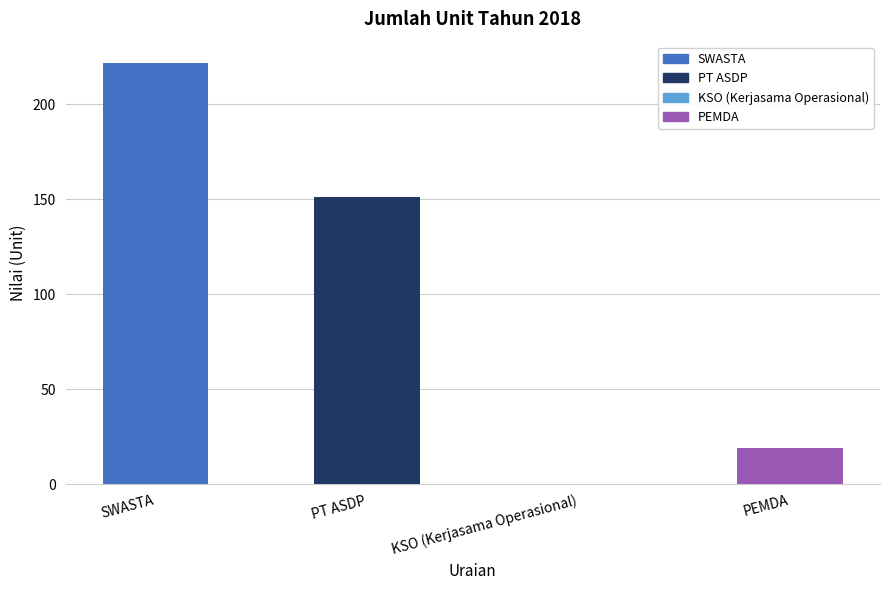

Does the chart contain stacked bars?

No